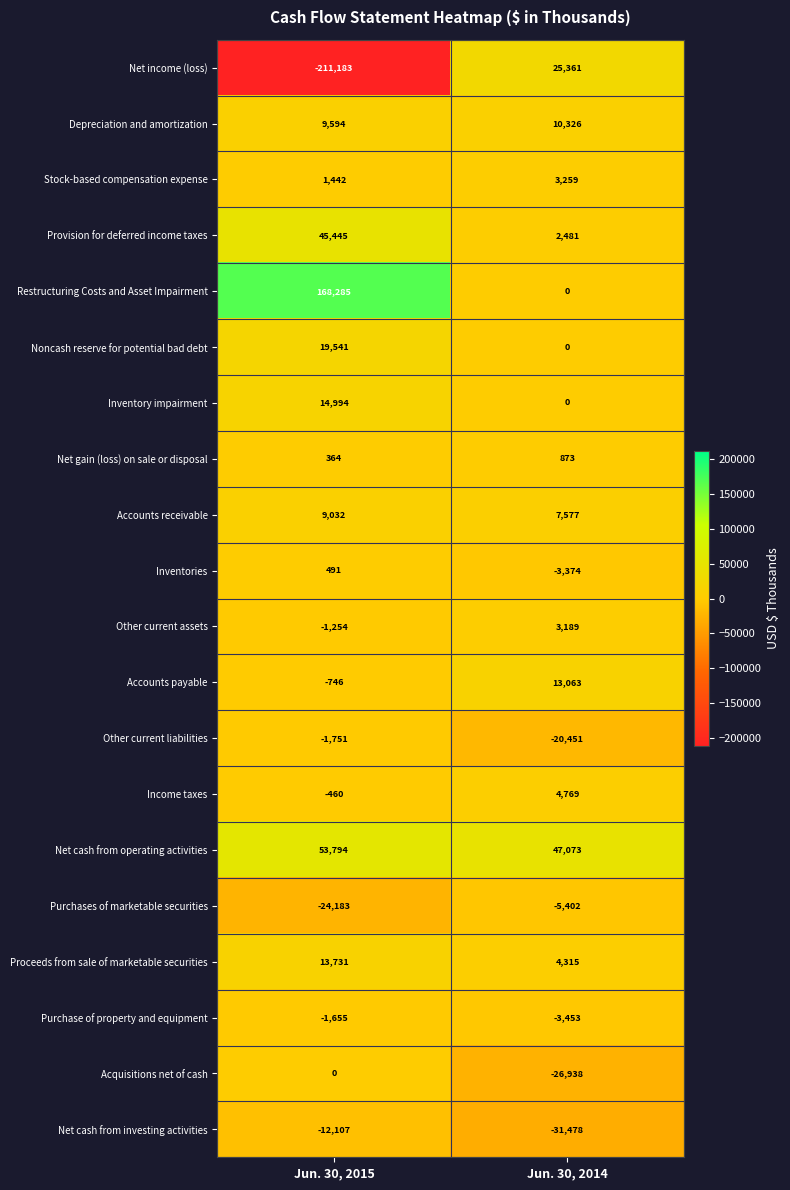

Between Jun. 30, 2015 and Jun. 30, 2014, which series saw the biggest shift?

Net income (loss)